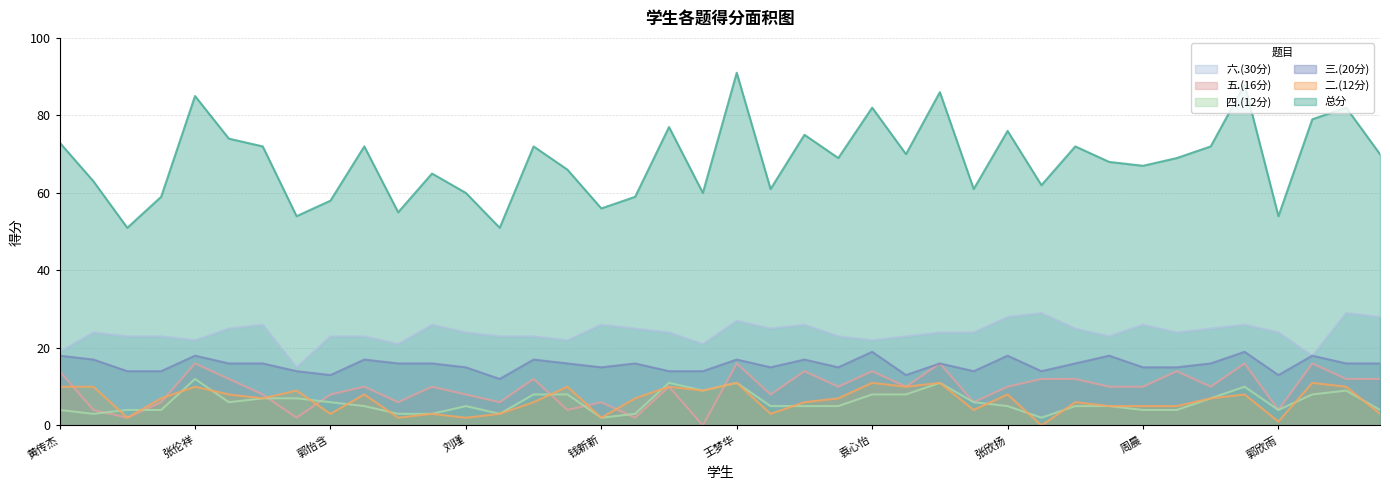

In 五.(16分), how many points are higher than both neighbors (excluding endpoints)?

13